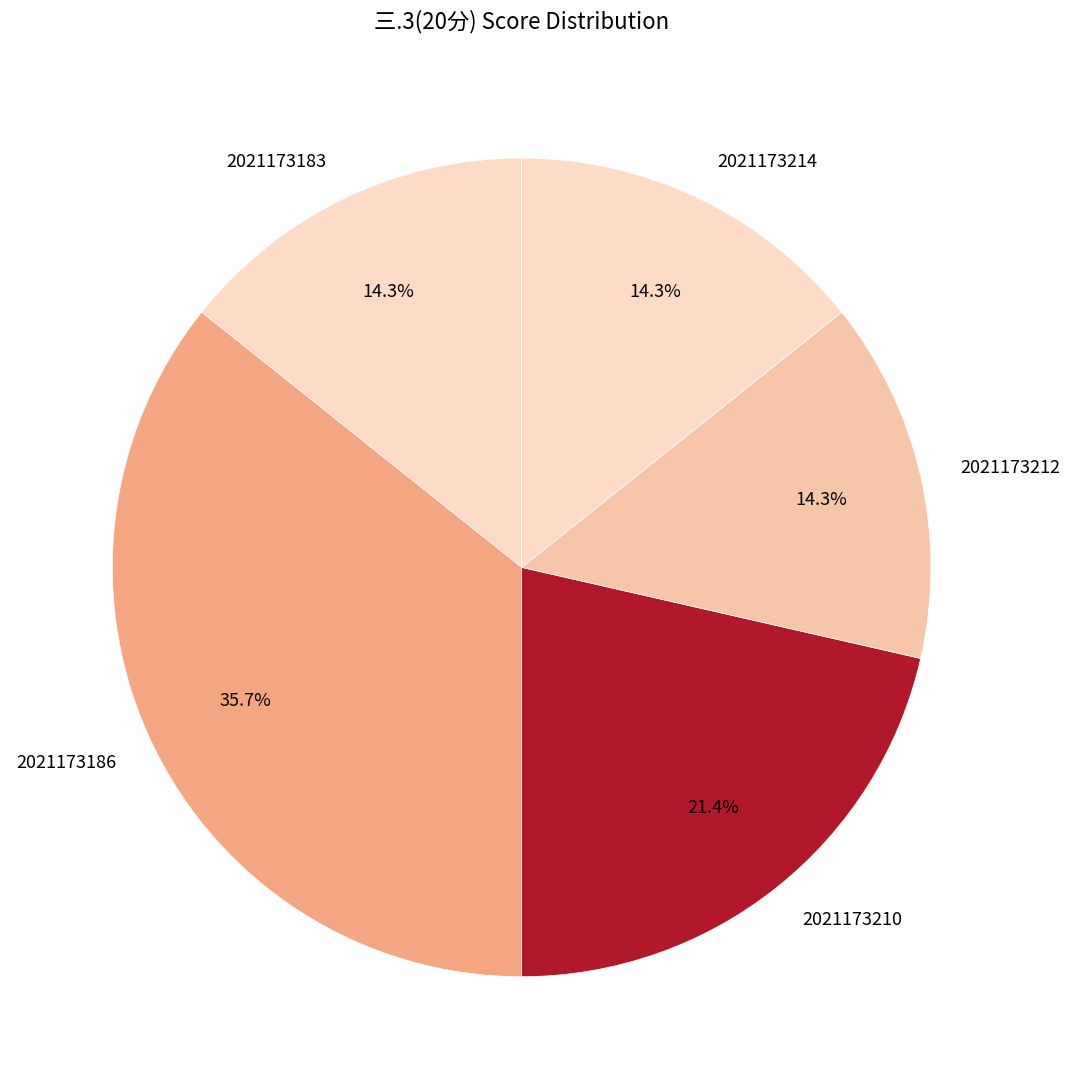

True or false: 2021173186 accounts for 36% of the total.

True